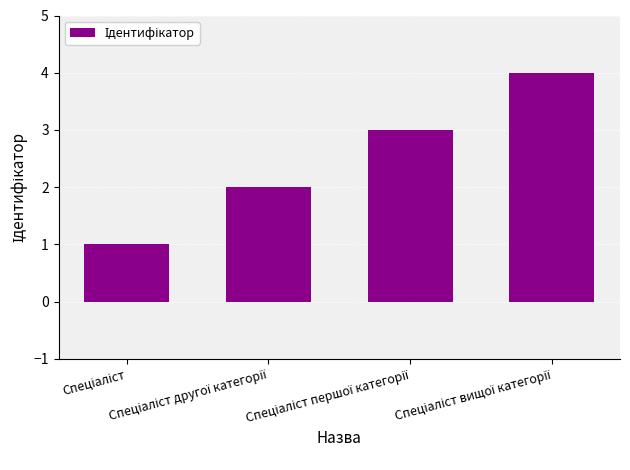

What is the greatest value displayed?

4